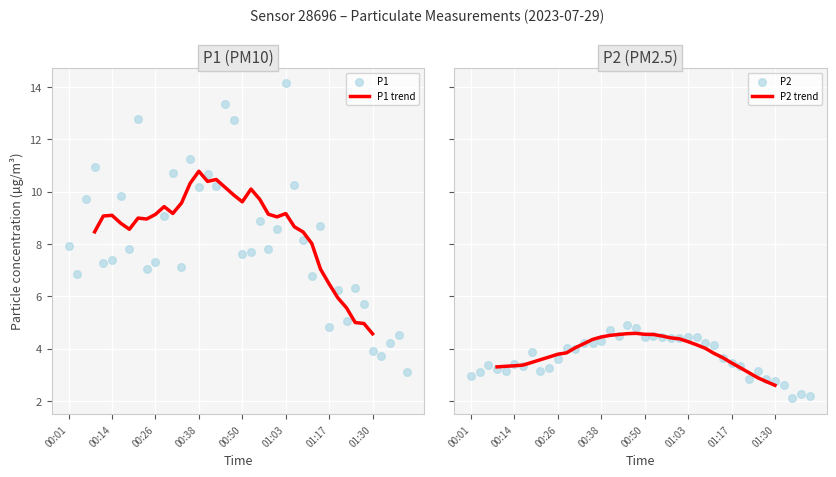

Which series reaches the maximum Y coordinate?

P1